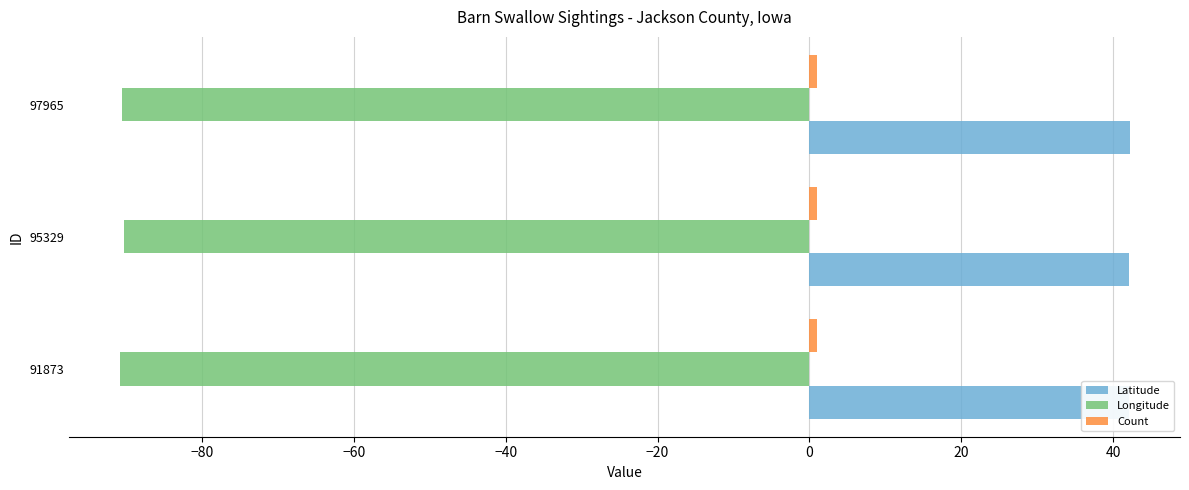

Read the Longitude value at −80.

-90.3